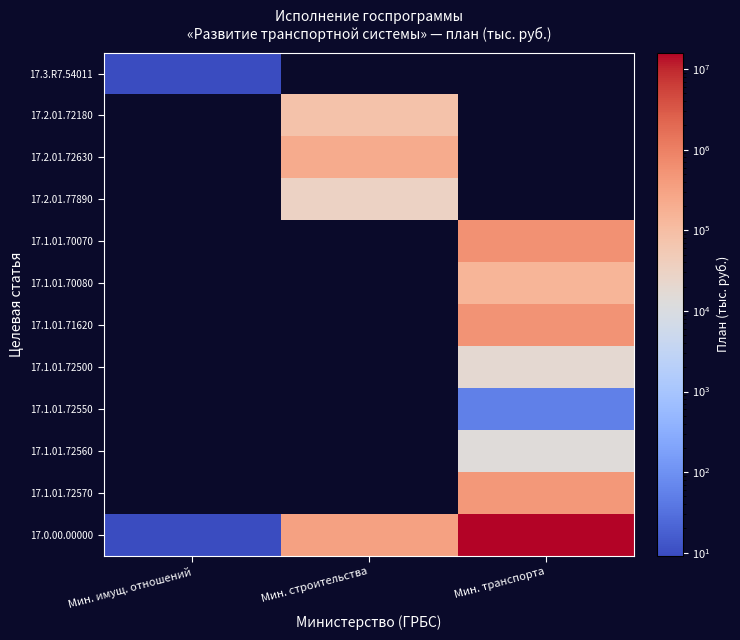

What is the spread (max minus min) of values at Мин. транспорта?

16042058.7